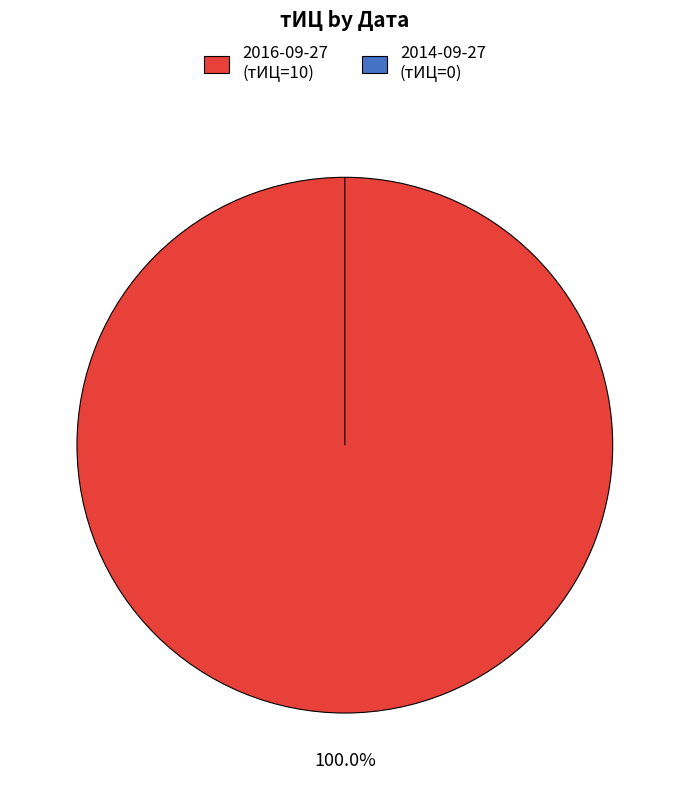

To the nearest percent, what is the difference between the 2014-09-27 (тИЦ=0) and 2016-09-27 (тИЦ=10) slice percentages?

100%